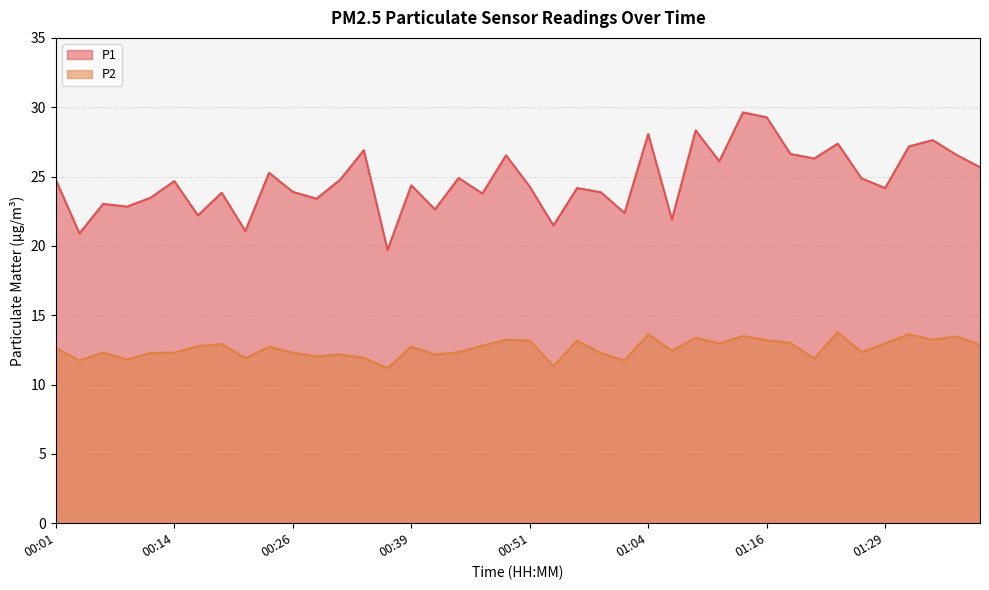

What is the spread (max minus min) of values at 00:49?

13.3